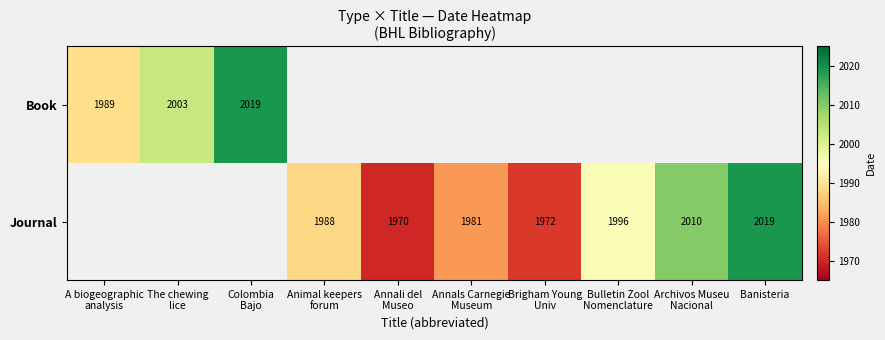

What is the sum of all Journal values?

13936